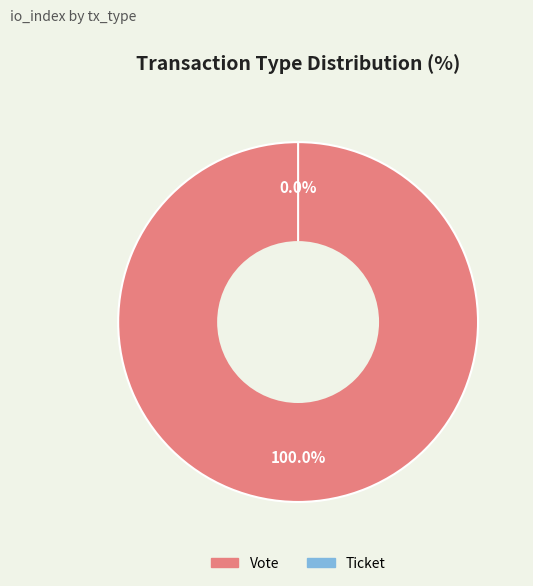

To the nearest percent, what is the difference between the Vote and Ticket slice percentages?

100%